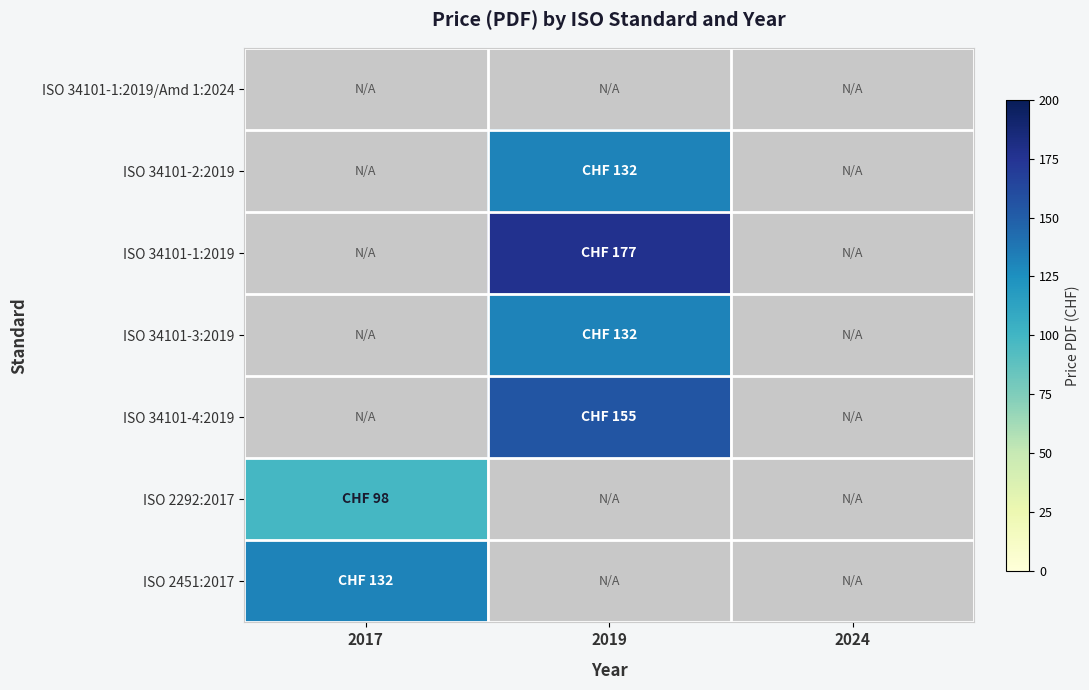

What is the total value across all series at 2019?

596